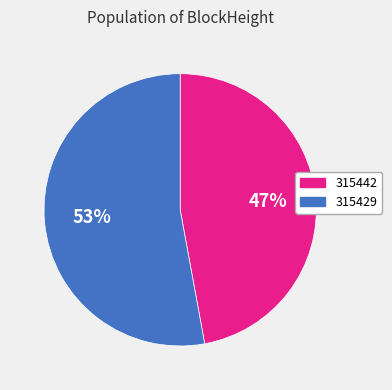

To the nearest percent, what is the combined percentage of 315429 and 315442?

100%